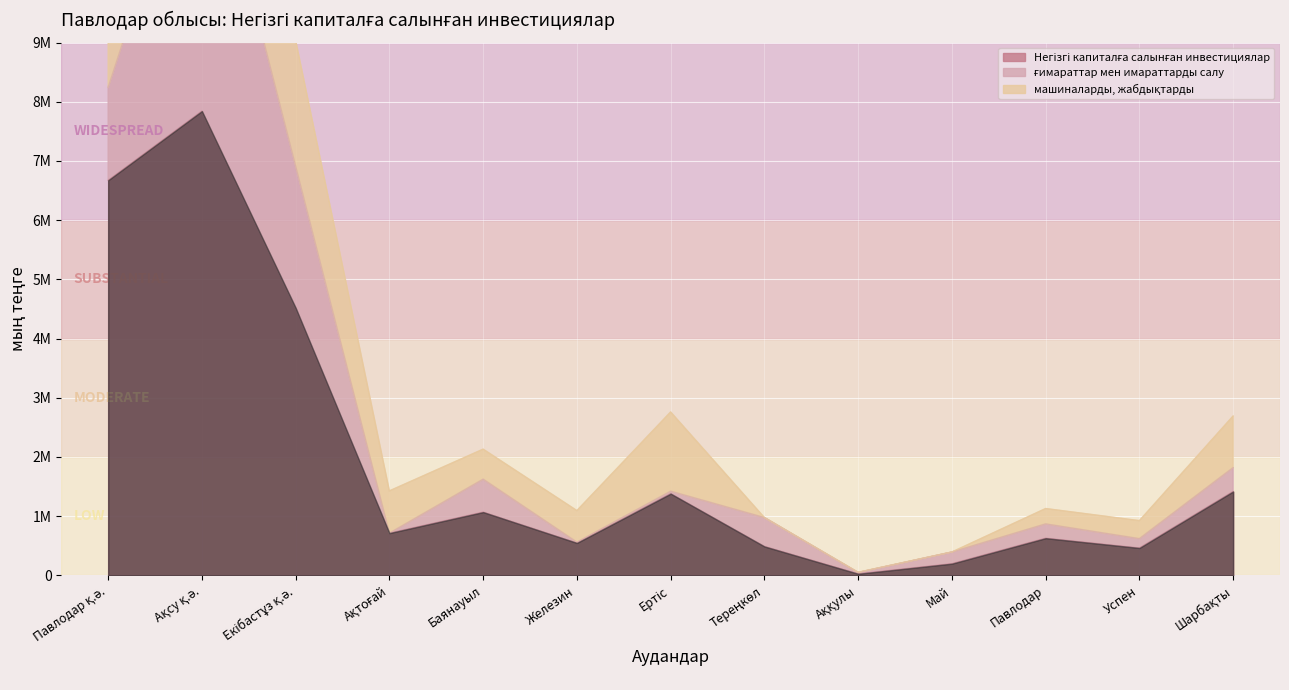

True or false: Негізгі капиталға салынған инвестициялар and машиналарды, жабдықтарды cross at least once.

False